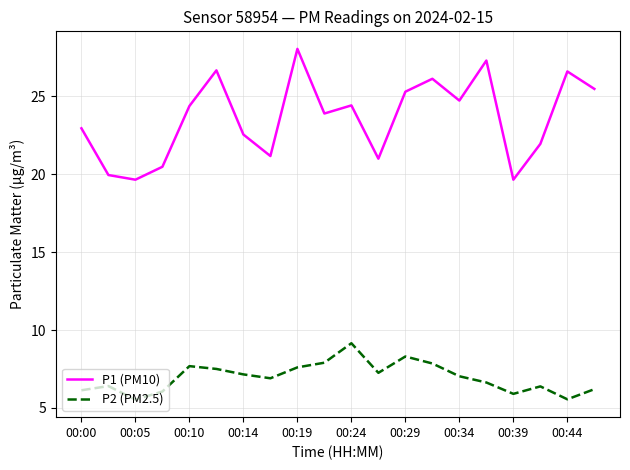

Which series has the largest total across all categories?

P1 (PM10)